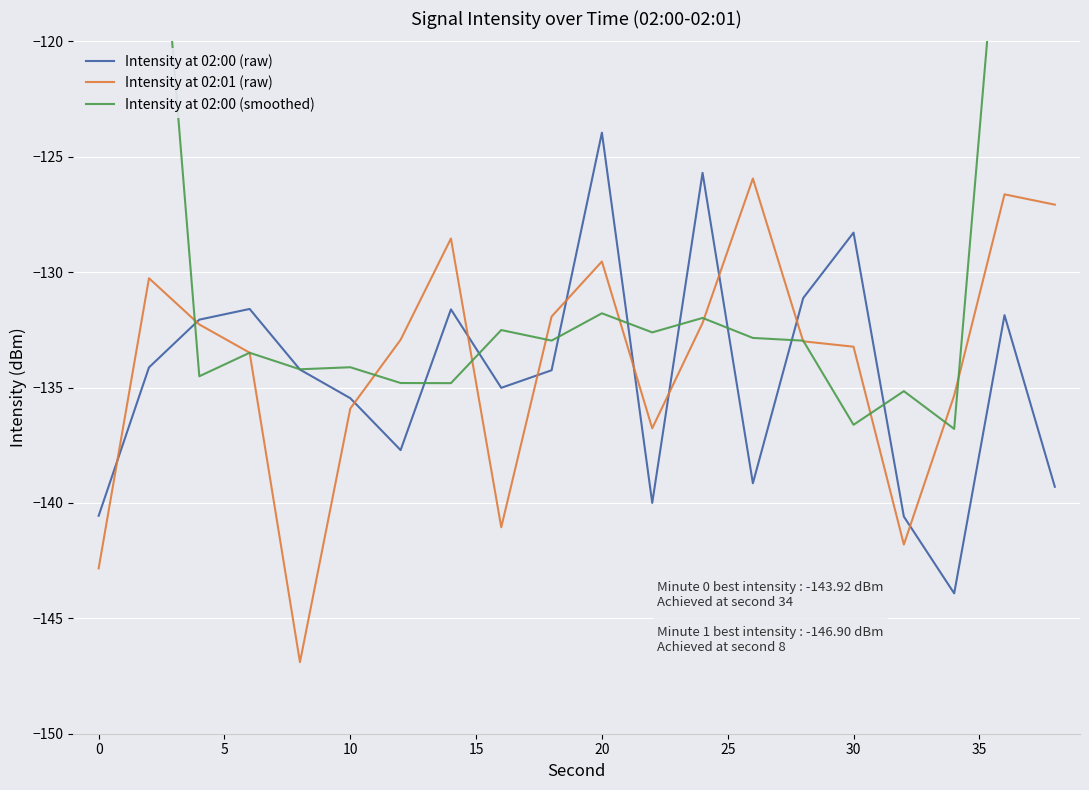

Which series has the largest range (max minus min)?

Intensity at 02:00 (smoothed)